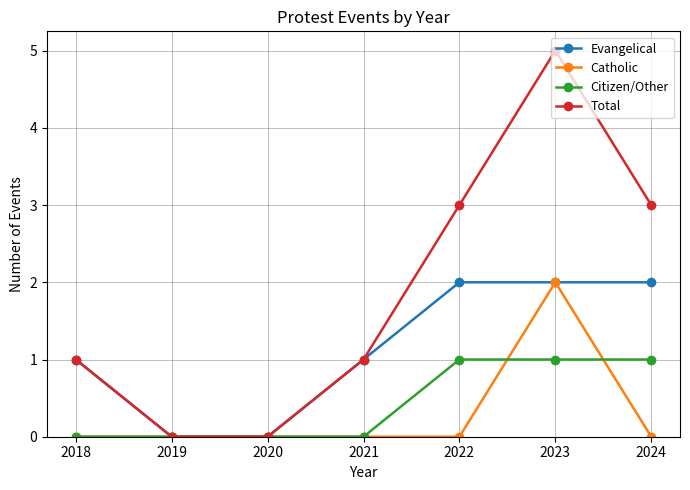

Reading left to right, transcribe all the data shown in this chart.

Evangelical: 1	0	0	1	2	2	2
Catholic: 0	0	0	0	0	2	0
Citizen/Other: 0	0	0	0	1	1	1
Total: 1	0	0	1	3	5	3